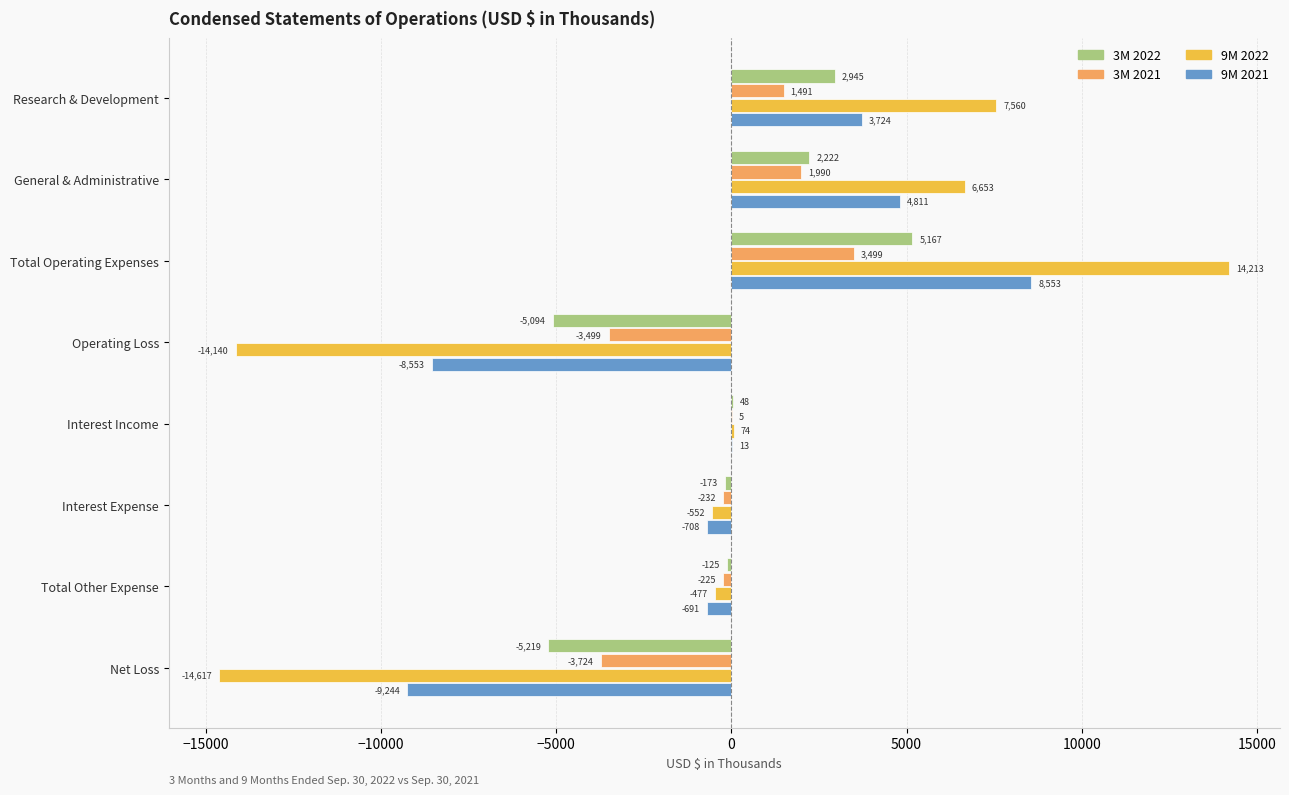

True or false: 3M 2022 has a value of -5219 at Net Loss.

True